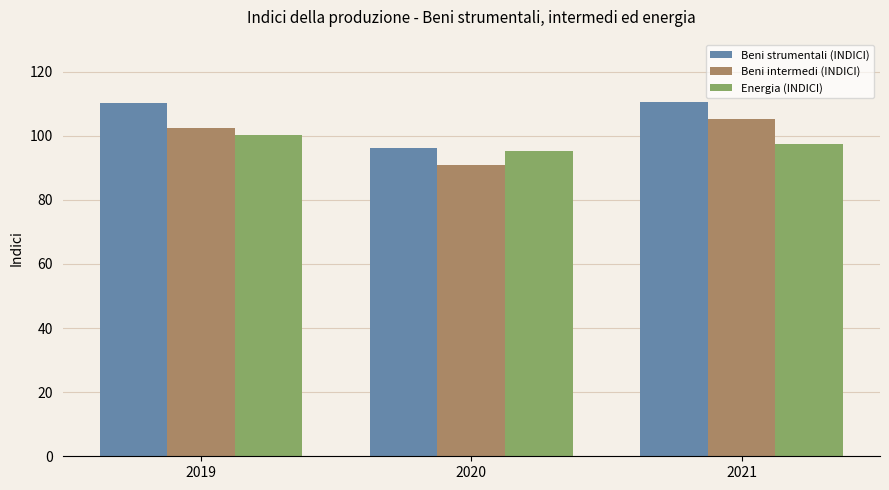

Does the chart contain any negative values?

No